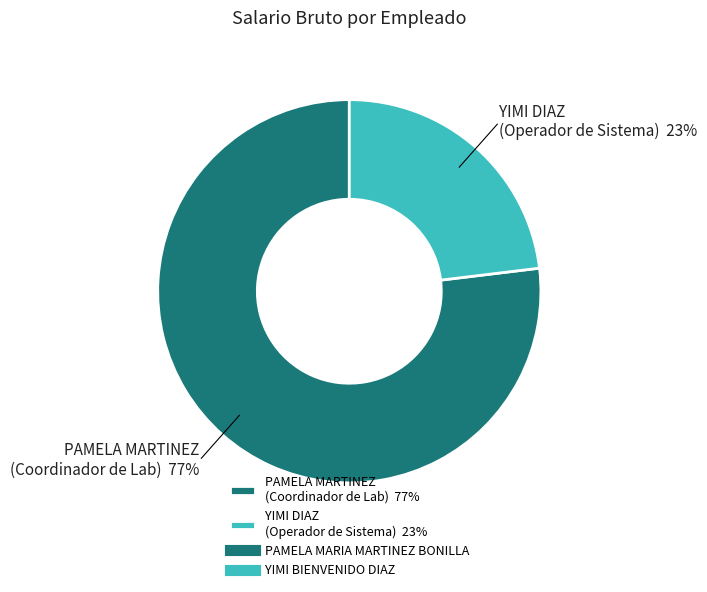

To the nearest percent, what is the average slice percentage?

50%